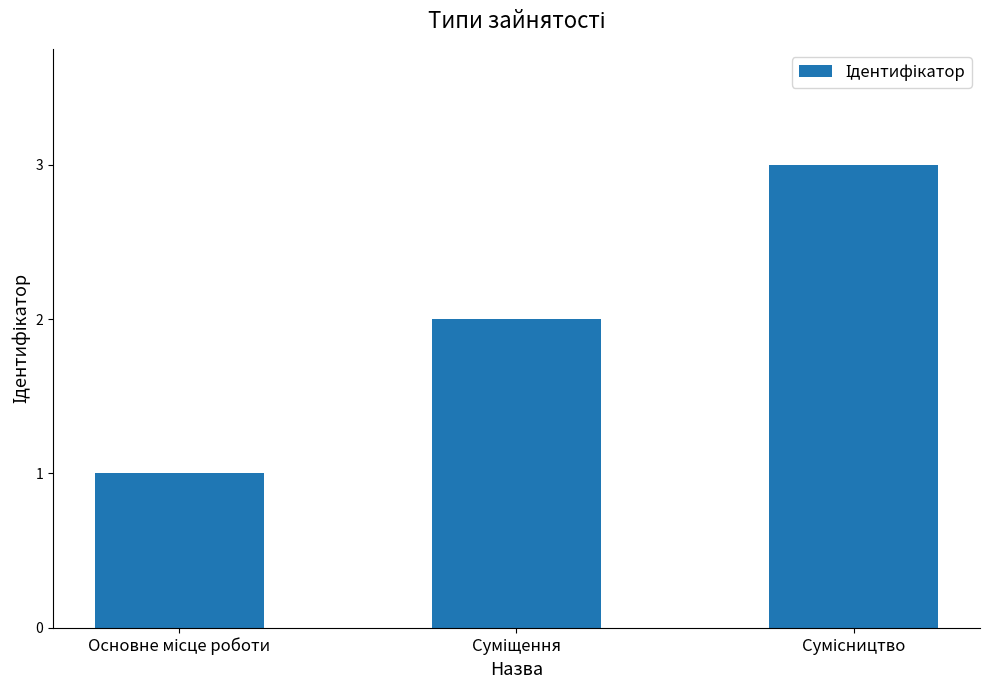

Reading left to right, what are all the values shown in this chart?

1	2	3